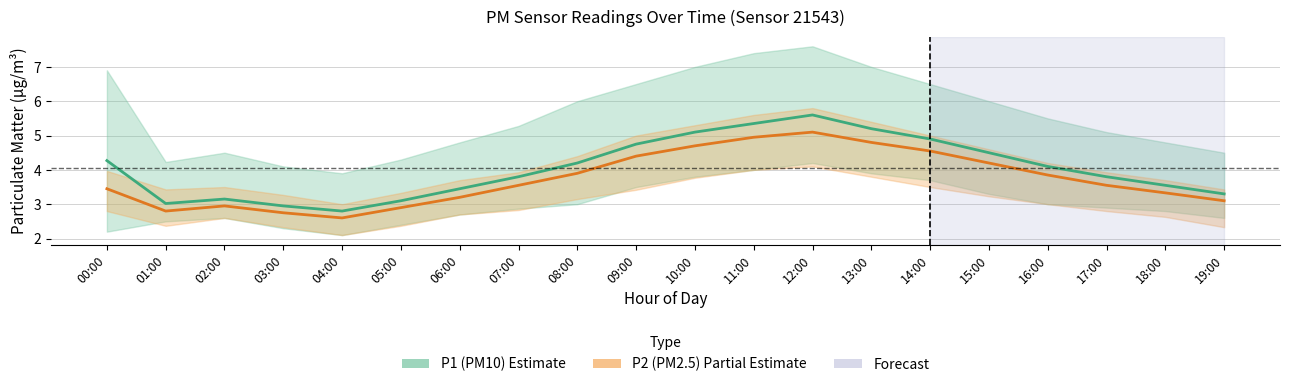

List the labels in order of P1 (PM10) value, smallest first.

04:00, 03:00, 01:00, 05:00, 02:00, 19:00, 06:00, 18:00, 07:00, 17:00, 16:00, 08:00, 00:00, 15:00, 09:00, 14:00, 10:00, 13:00, 11:00, 12:00